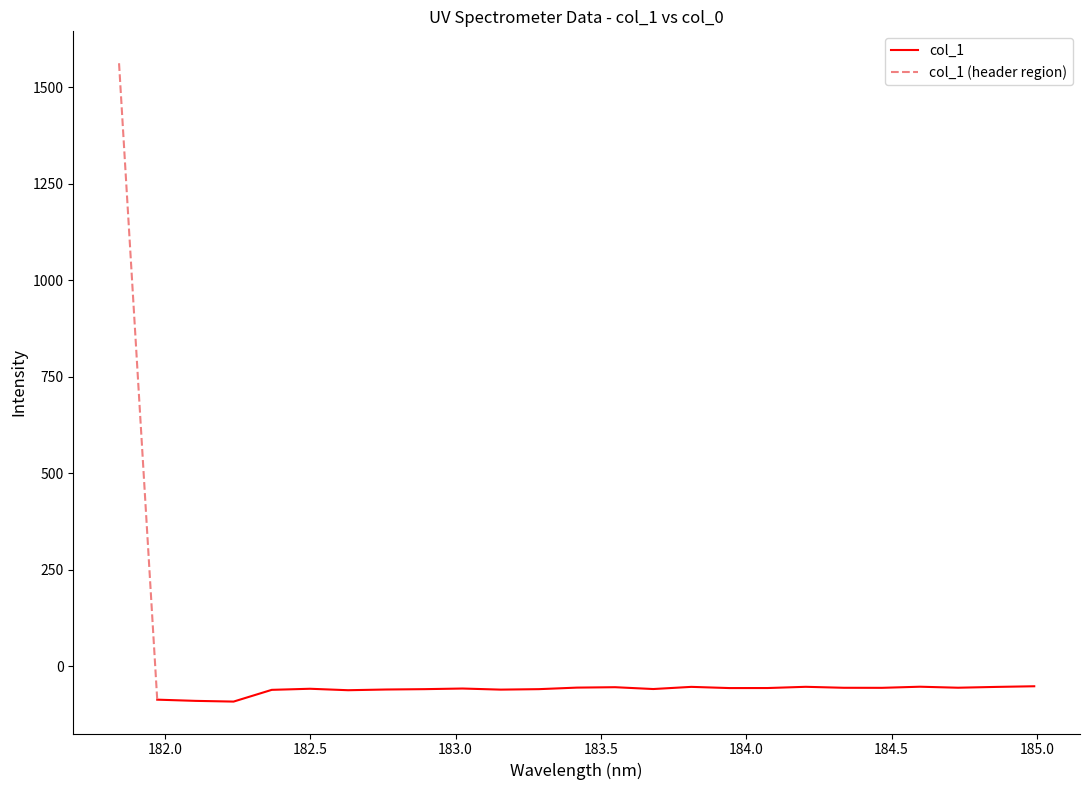

How many lines are shown in the chart?

1